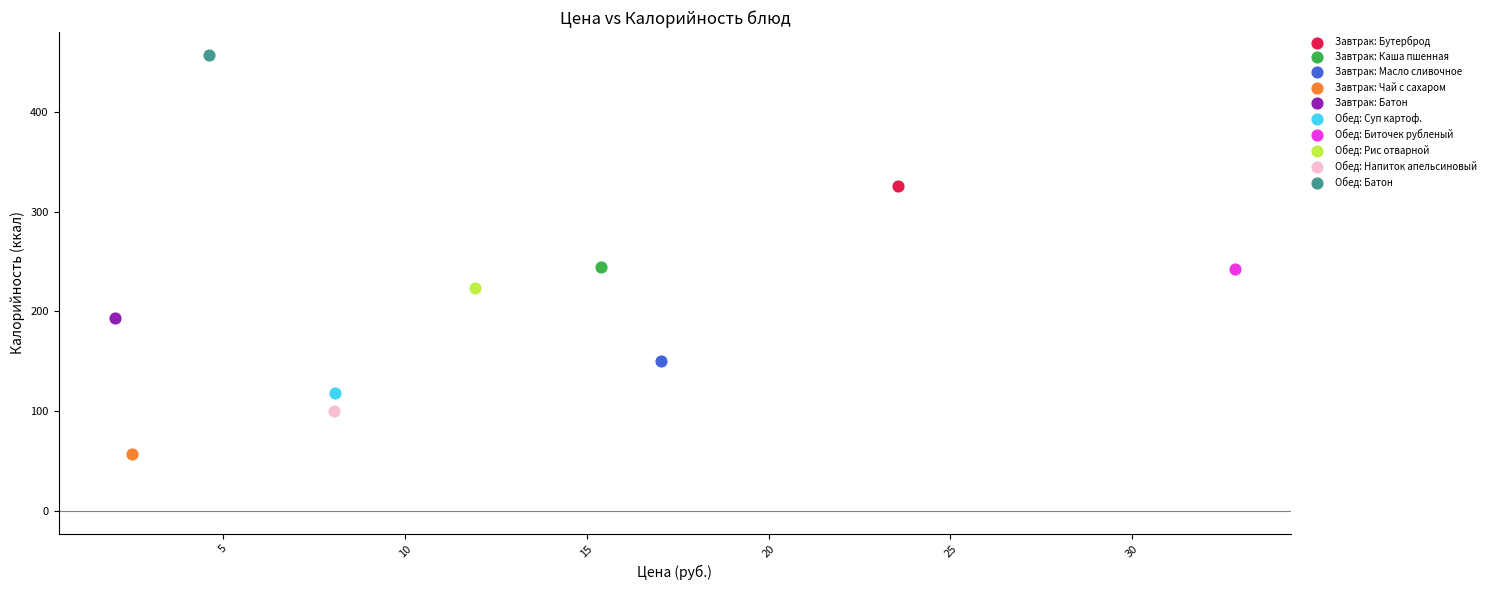

Which series contains the highest Y value?

Обед: Батон